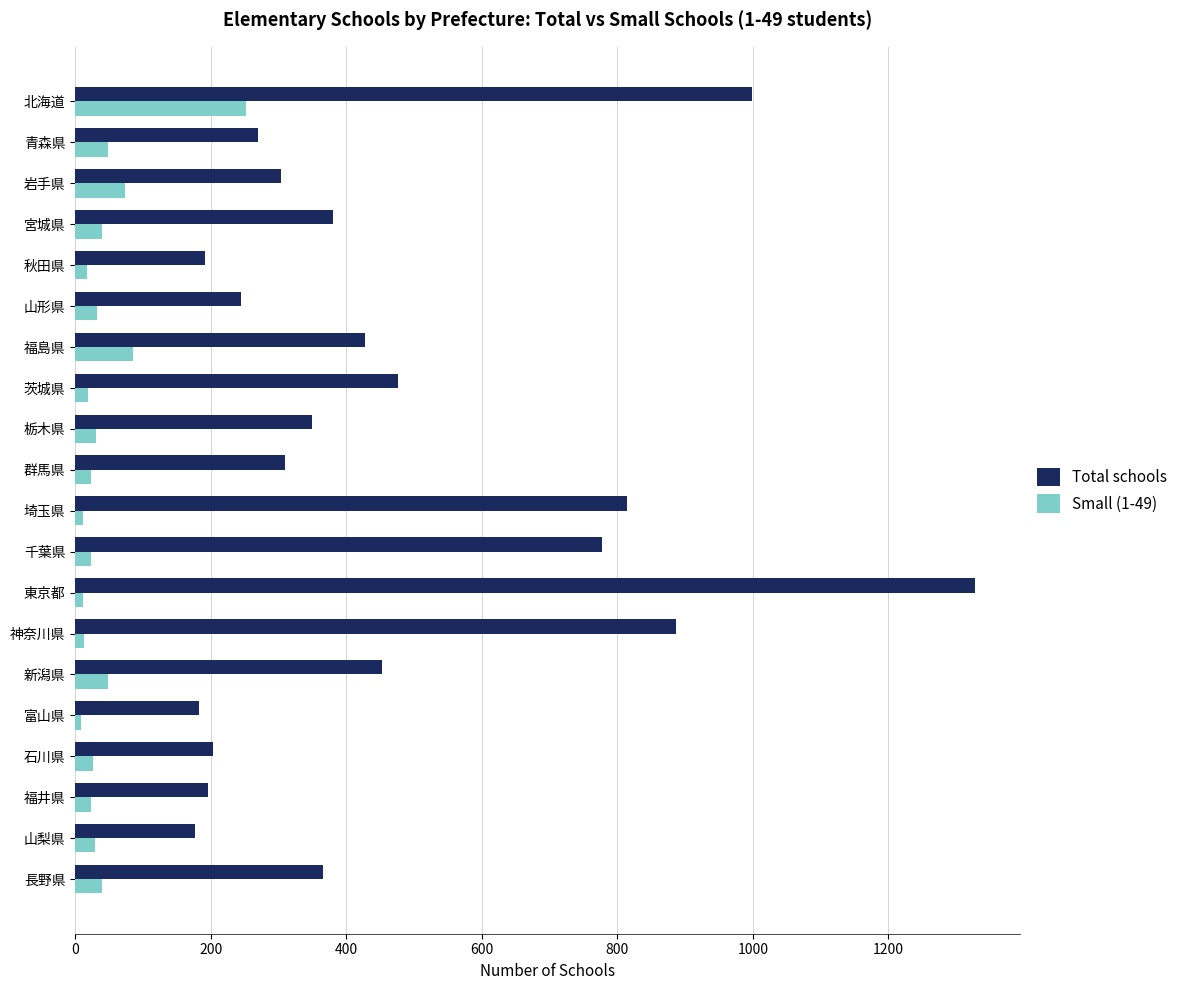

Which series has the widest spread of values?

Total schools